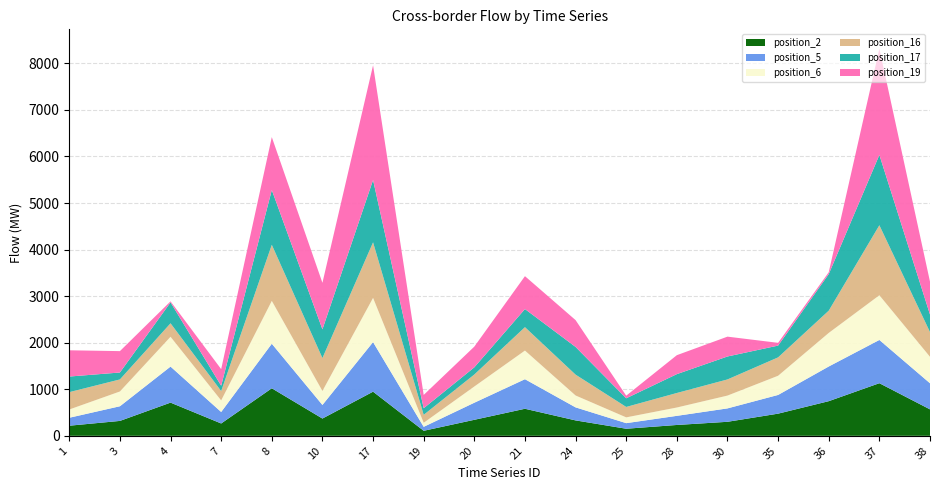

Reading left to right, what are all the values shown in this chart?

position_2: 1=217	3=320	4=713	7=265	8=1021	10=371	17=948	19=108	20=344	21=581	24=331	25=152	28=233	30=301	35=476	36=744	37=1130	38=568
position_5: 1=171	3=315	4=774	7=247	8=957	10=292	17=1065	19=85	20=367	21=635	24=280	25=120	28=196	30=288	35=402	36=745	37=929	38=561
position_6: 1=177	3=317	4=640	7=248	8=920	10=300	17=949	19=87	20=348	21=615	24=255	25=124	28=179	30=275	35=412	36=721	37=960	38=568
position_16: 1=373	3=259	4=290	7=201	8=1205	10=707	17=1194	19=171	20=258	21=503	24=448	25=224	28=312	30=347	35=395	36=478	37=1504	38=531
position_17: 1=335	3=149	4=449	7=115	8=1177	10=617	17=1339	19=142	20=154	21=389	24=595	25=186	28=405	30=493	35=253	36=785	37=1511	38=377
position_19: 1=564	3=459	4=22	7=356	8=1136	10=999	17=2463	19=285	20=445	21=706	24=576	25=56	28=407	30=426	35=59	36=40	37=2281	38=705